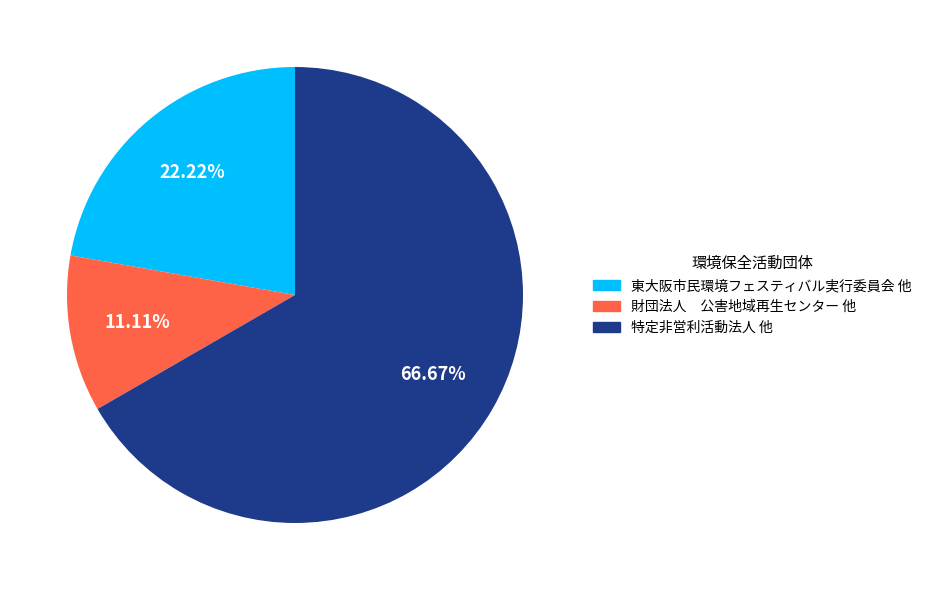

Rank the categories by value from lowest to highest.

財団法人 公害地域再生センター 他, 東大阪市民環境フェスティバル実行委員会 他, 特定非営利活動法人 他